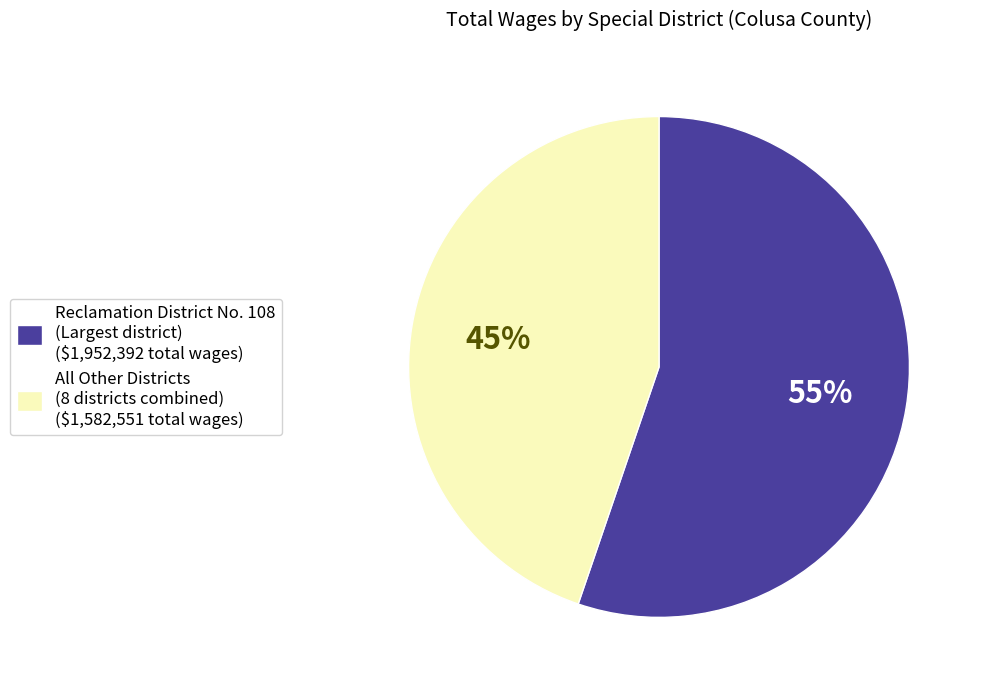

To the nearest percent, what percentage of the pie is Reclamation District No. 108 (Largest district) ($1,952,392 total wages)?

55%